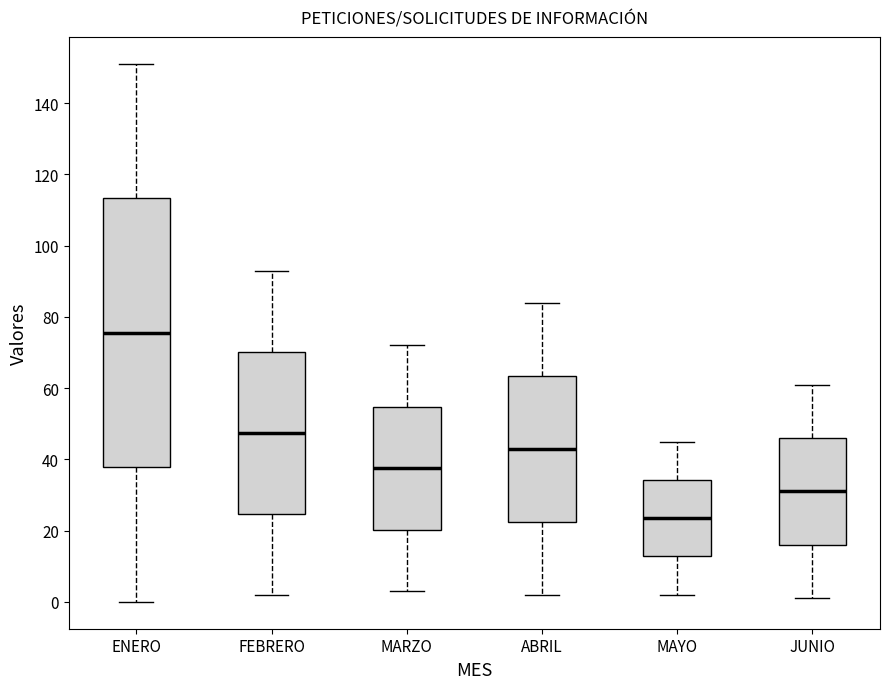

Which box's median line is the lowest?

MAYO